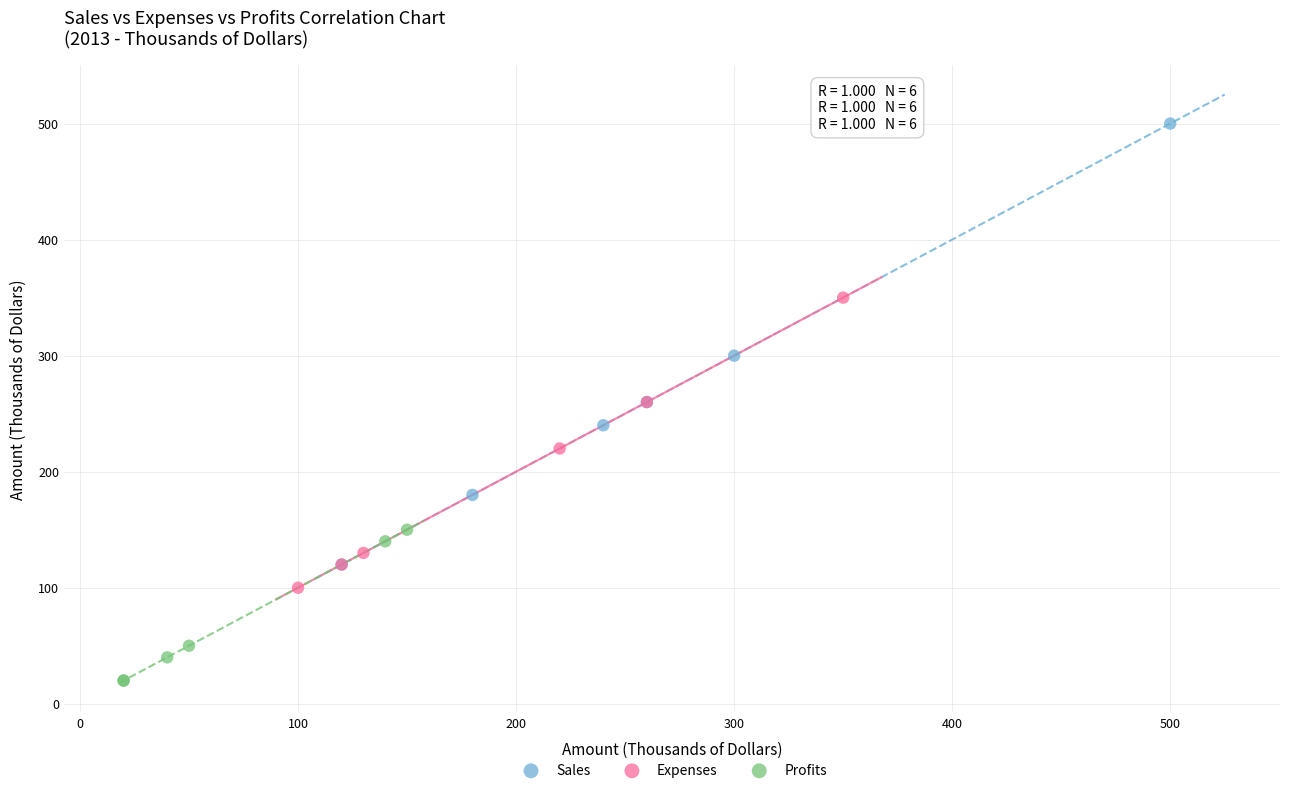

Which series has the widest spread of Y values?

Sales